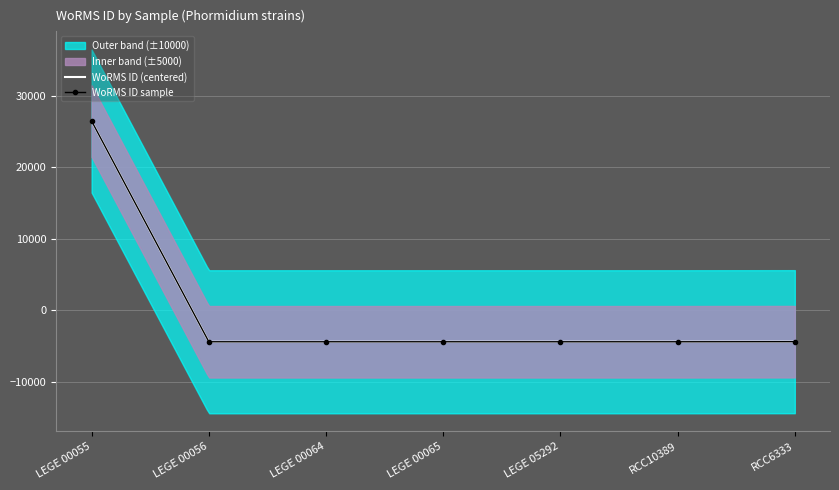

Reading left to right, transcribe all the data shown in this chart.

26440.3	-4408.7	-4408.7	-4408.7	-4408.7	-4408.7	-4396.7